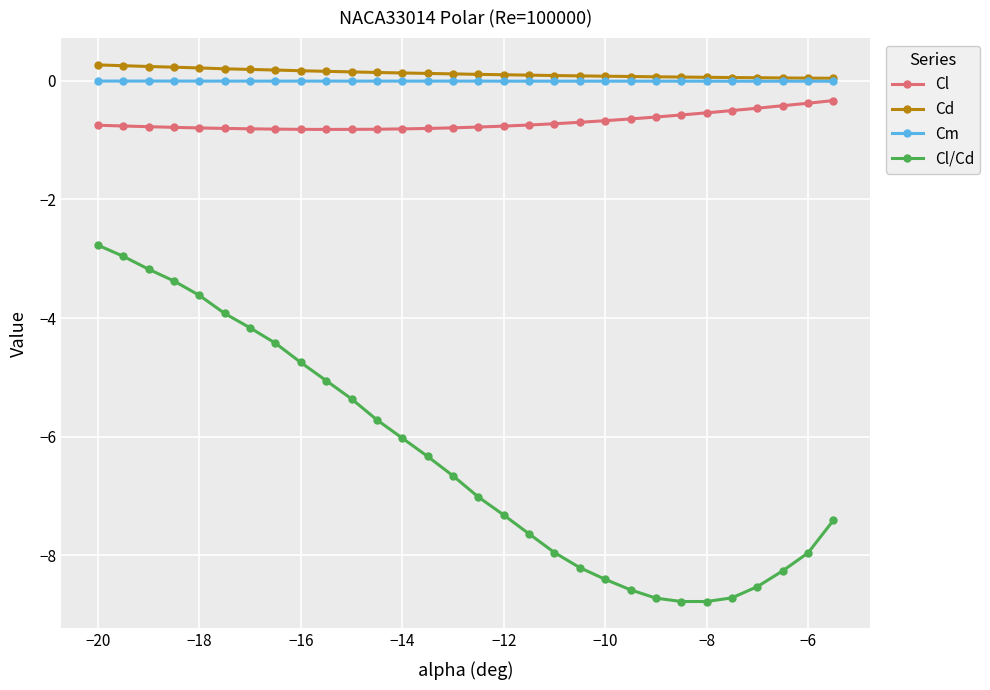

At how many categories does at least one series exceed -1?

30